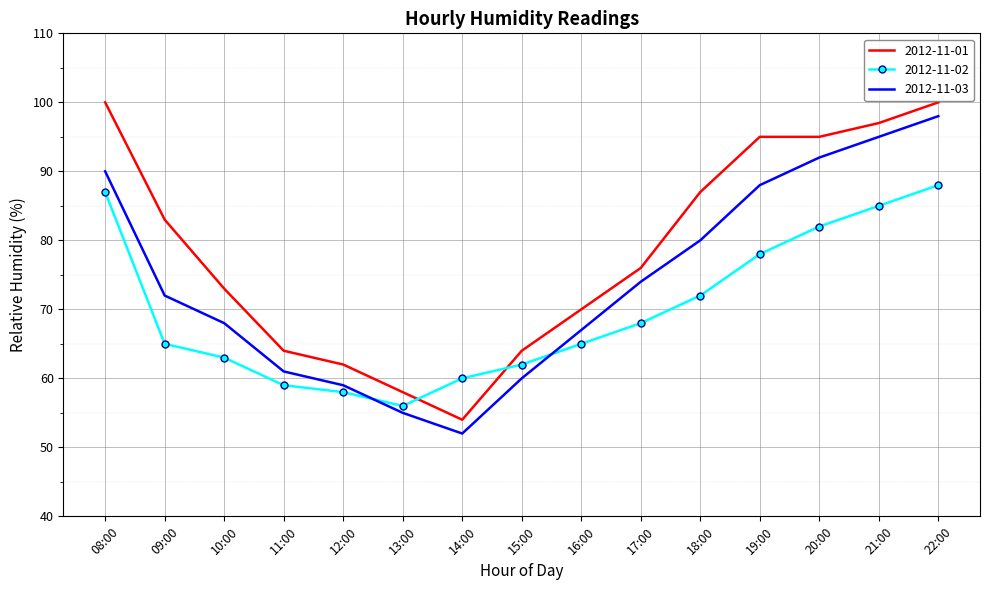

At which category does 2012-11-03 reach its first local valley?

14:00